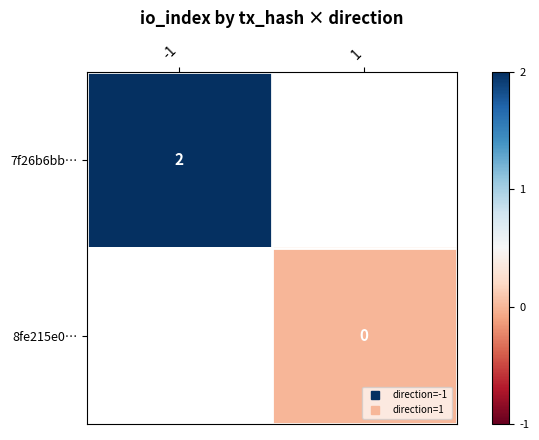

List the labels in order of 8fe215e0… value, largest first.

-1, 1